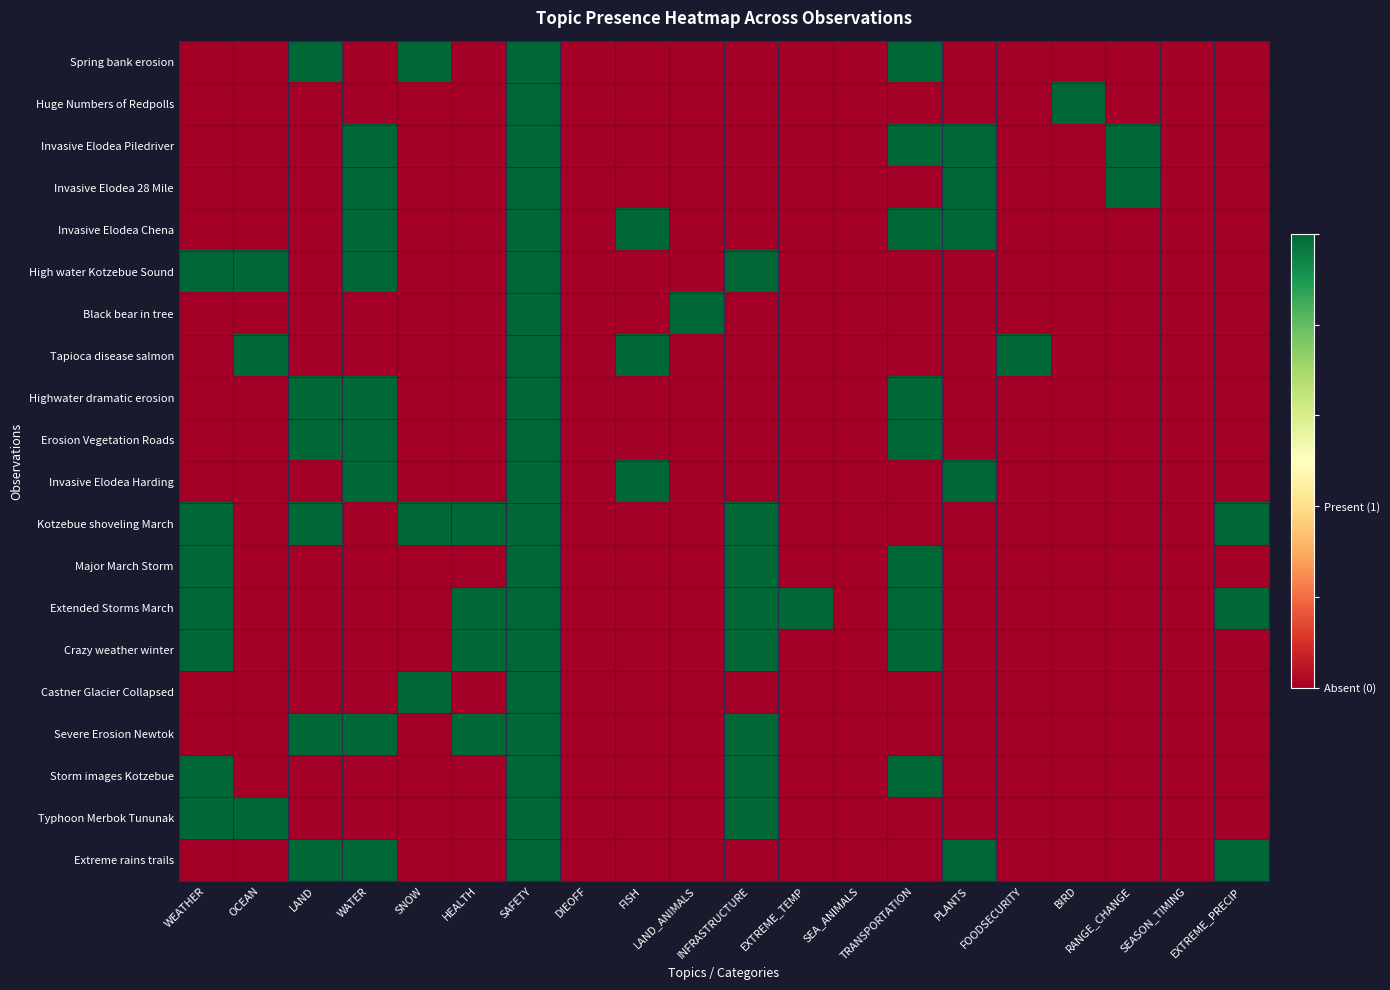

Rank the series at FISH from lowest to highest value.

Spring bank erosion, Huge Numbers of Redpolls, Invasive Elodea Piledriver, Invasive Elodea 28 Mile, High water Kotzebue Sound, Black bear in tree, Highwater dramatic erosion, Erosion Vegetation Roads, Kotzebue shoveling March, Major March Storm, Extended Storms March, Crazy weather winter, Castner Glacier Collapsed, Severe Erosion Newtok, Storm images Kotzebue, Typhoon Merbok Tununak, Extreme rains trails, Invasive Elodea Chena, Tapioca disease salmon, Invasive Elodea Harding